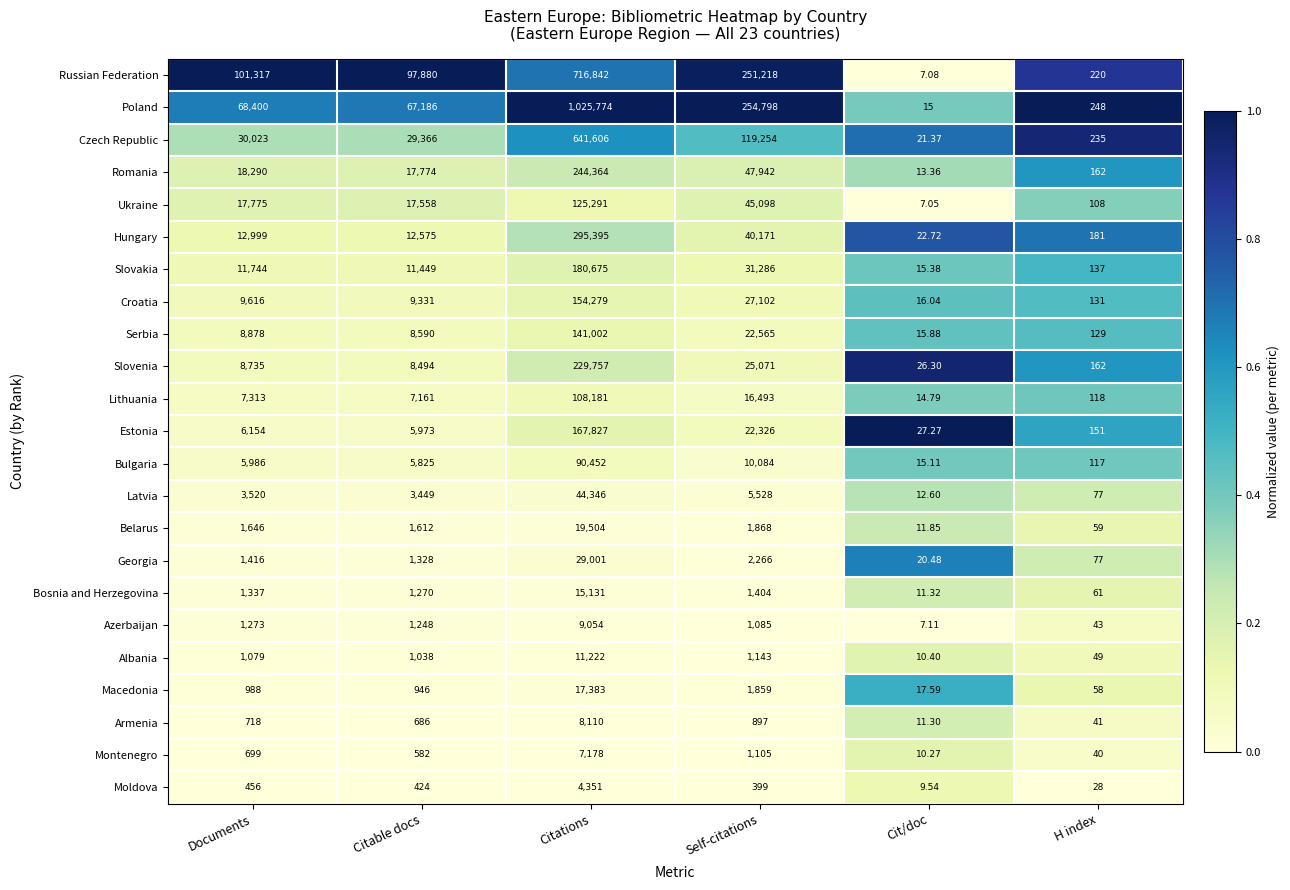

Where is Slovenia nearest to the value 114891?

Self-citations